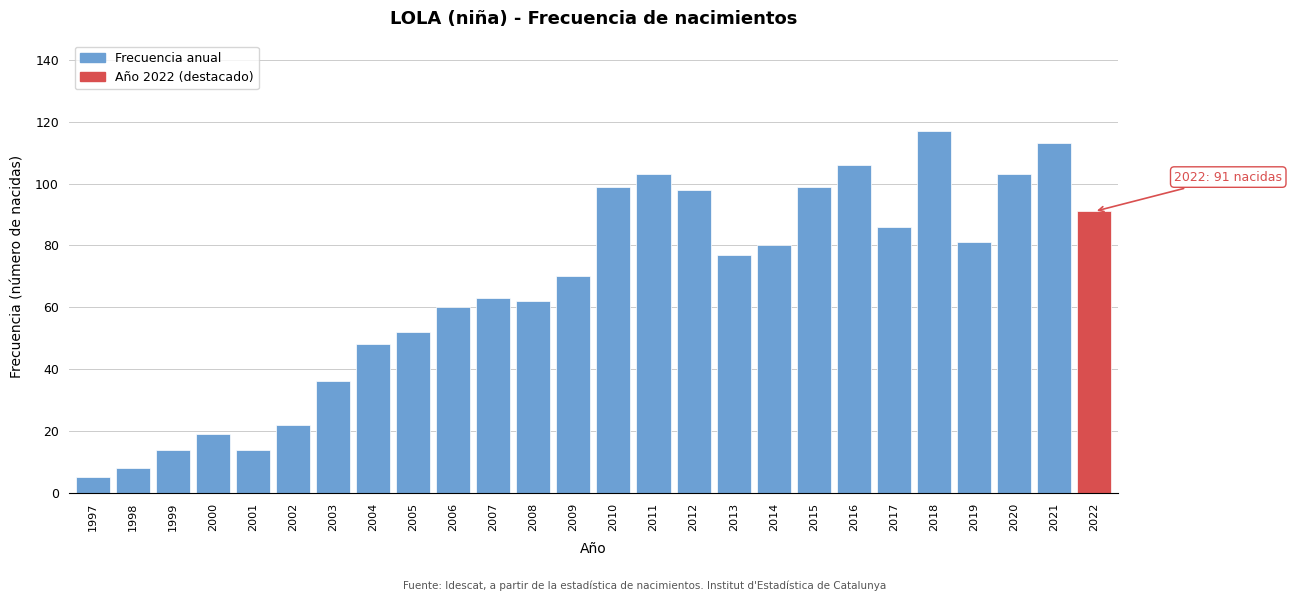

Reading left to right, transcribe all the data shown in this chart.

1997=5	1998=8	1999=14	2000=19	2001=14	2002=22	2003=36	2004=48	2005=52	2006=60	2007=63	2008=62	2009=70	2010=99	2011=103	2012=98	2013=77	2014=80	2015=99	2016=106	2017=86	2018=117	2019=81	2020=103	2021=113	2022=91